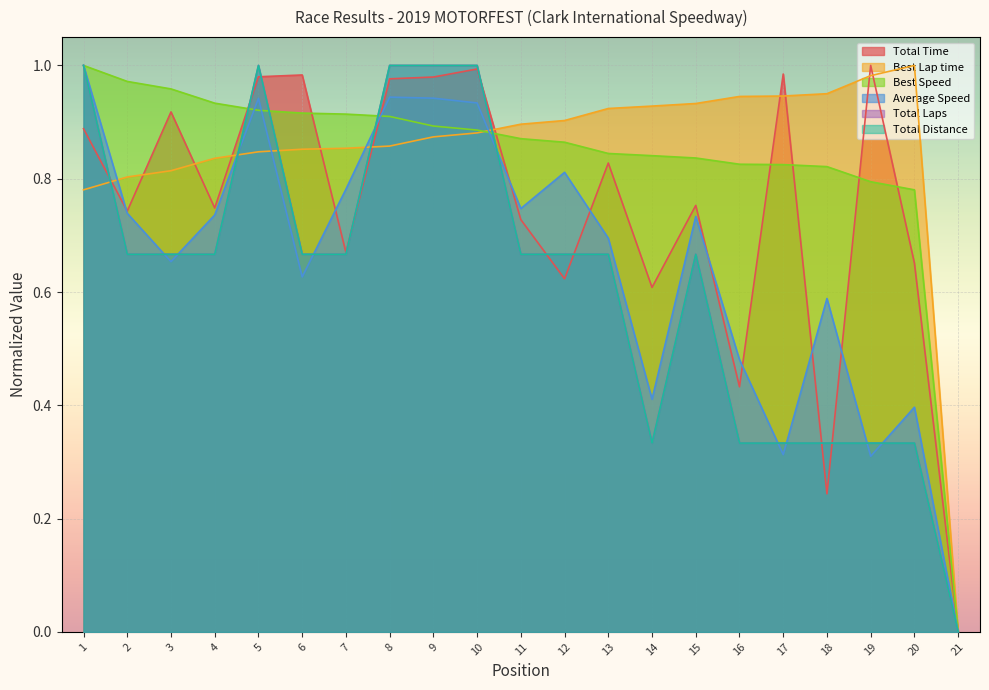

How many lines are shown in the chart?

6